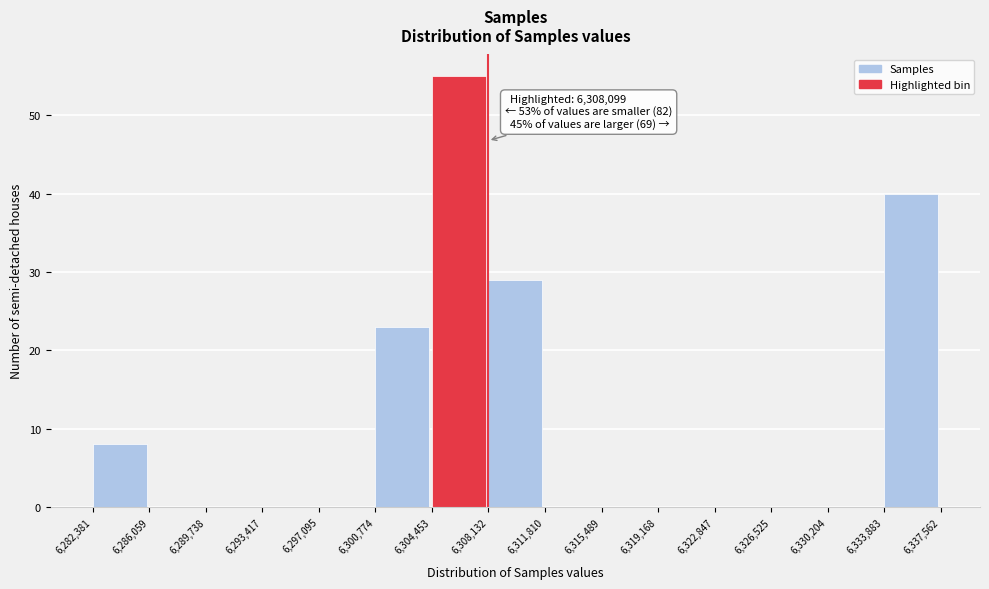

Which range on the x-axis has the tallest bar?

6,304,453 to 6,308,132